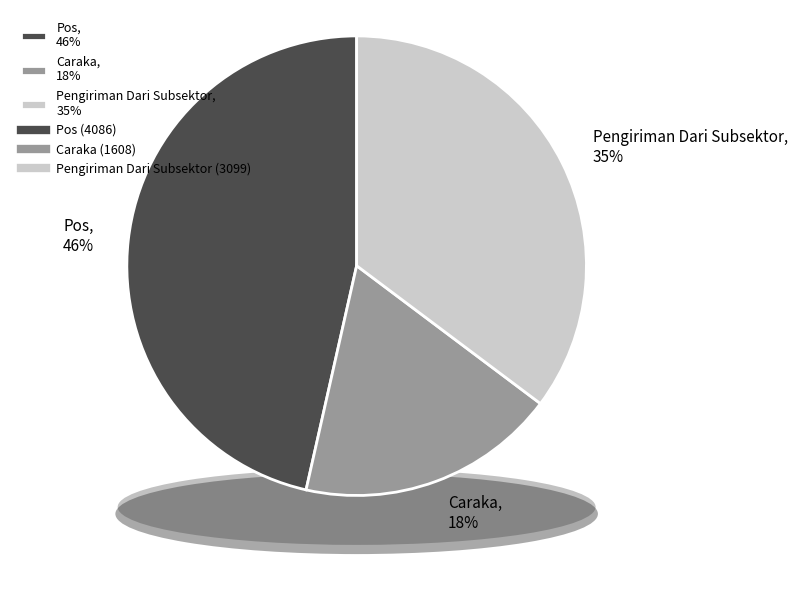

What is the smallest slice in the pie chart?

Caraka